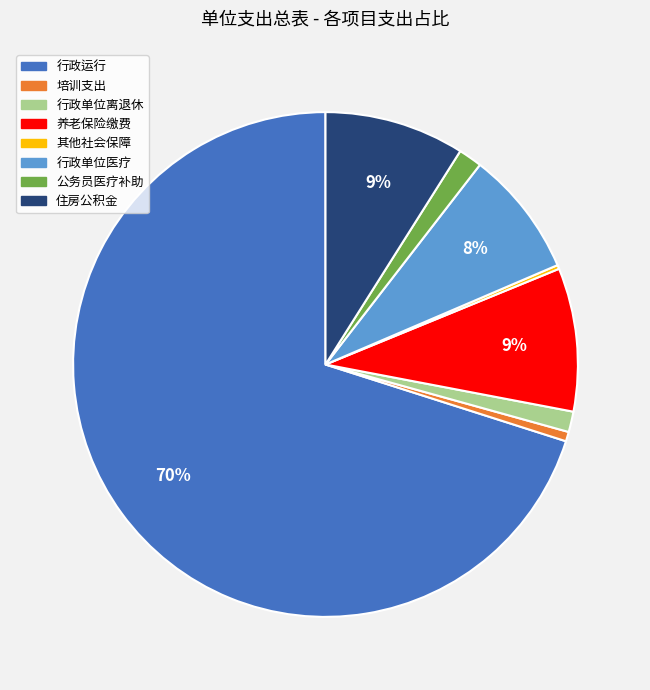

The 行政单位医疗 slice represents 23% of the pie. True or false?

False